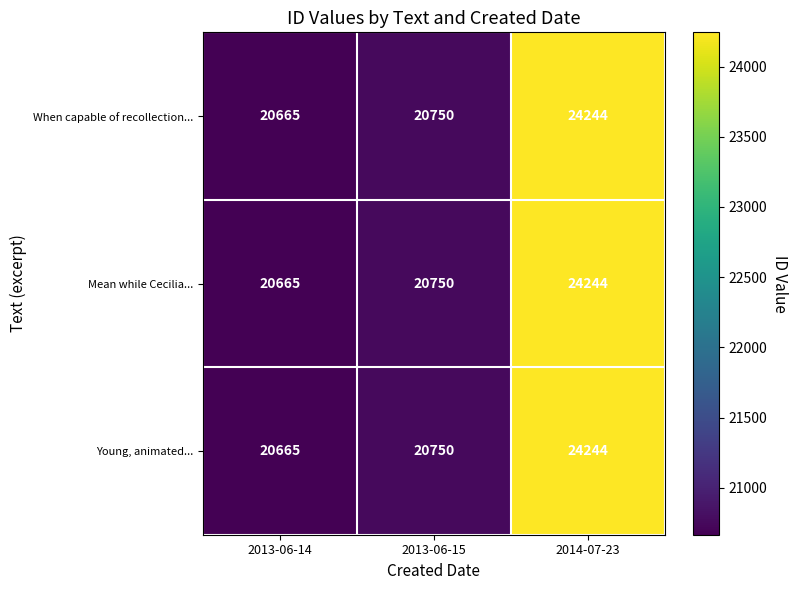

Reading left to right, what are all the values shown in this chart?

When capable of recollection...: 20665	20750	24244
Mean while Cecilia...: 20665	20750	24244
Young, animated...: 20665	20750	24244